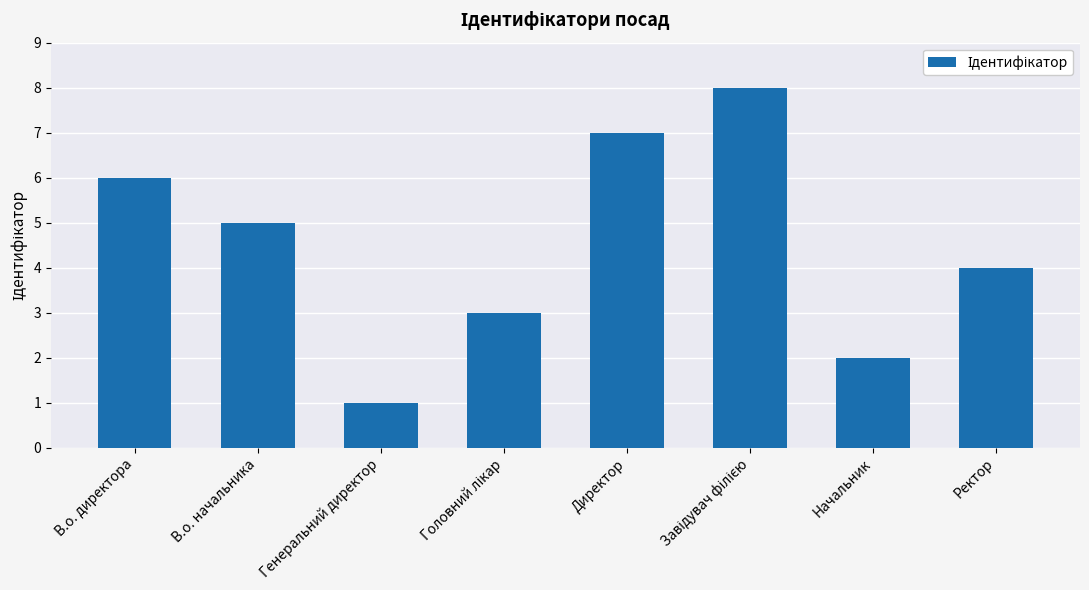

What is the smallest value displayed?

1